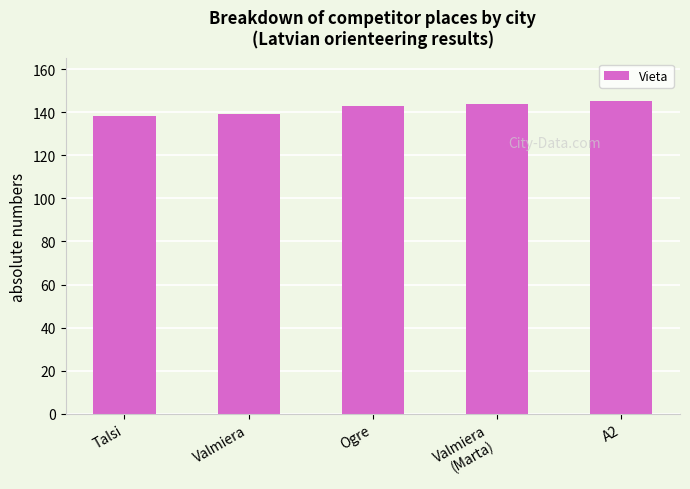

What is the label of the 1st bar from the left?

Talsi